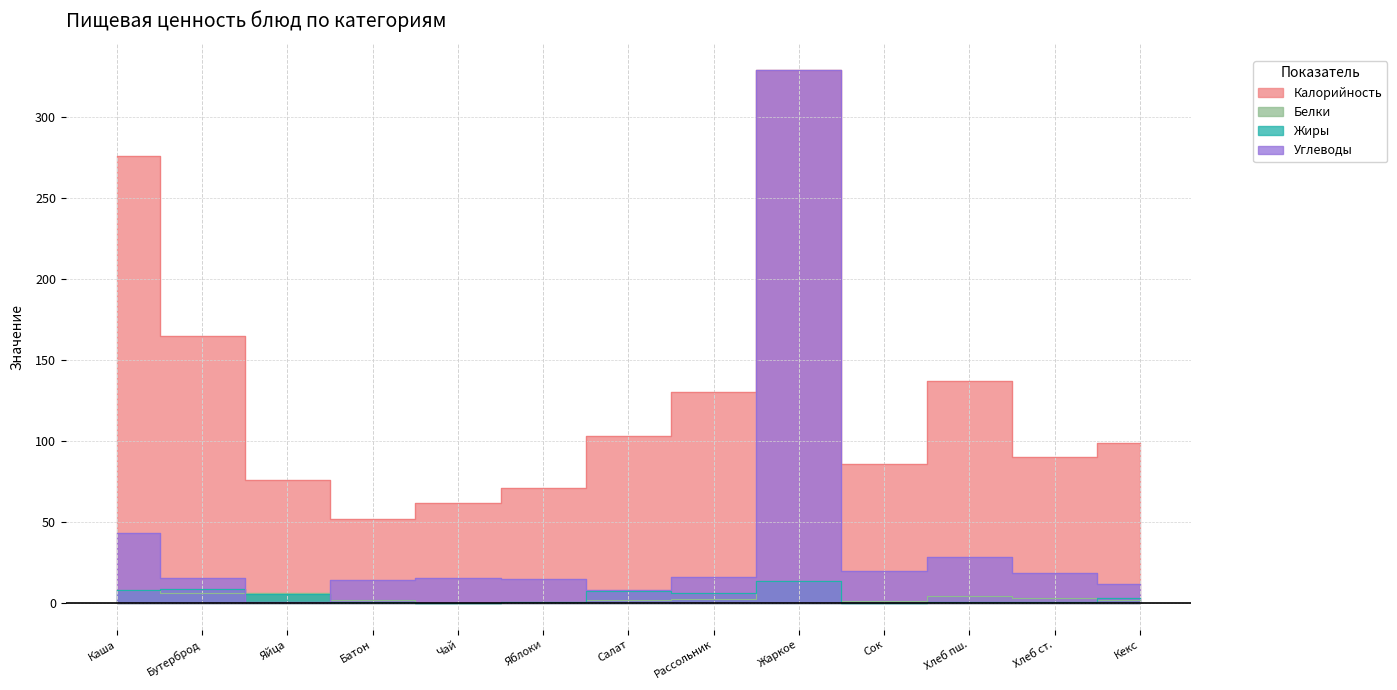

Rank the series by their maximum value, from lowest to highest.

Белки, Жиры, Калорийность, Углеводы